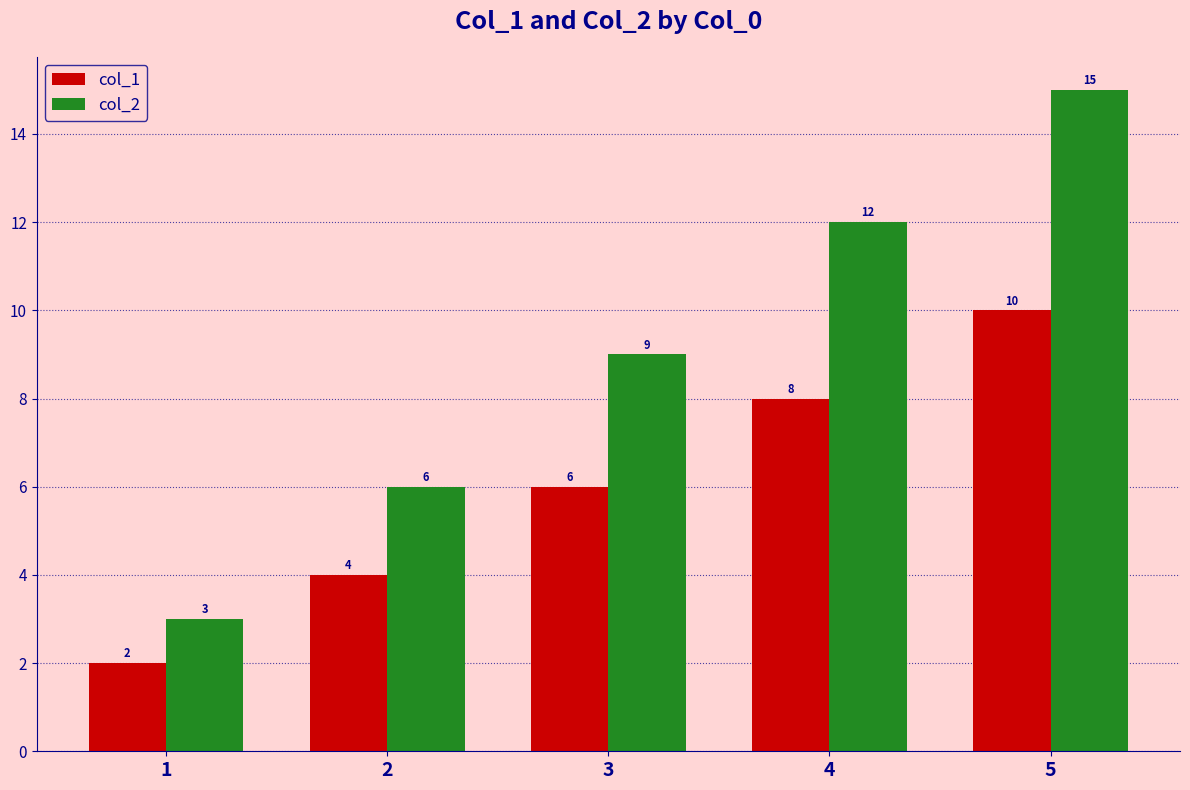

How many data points does each series have?

5